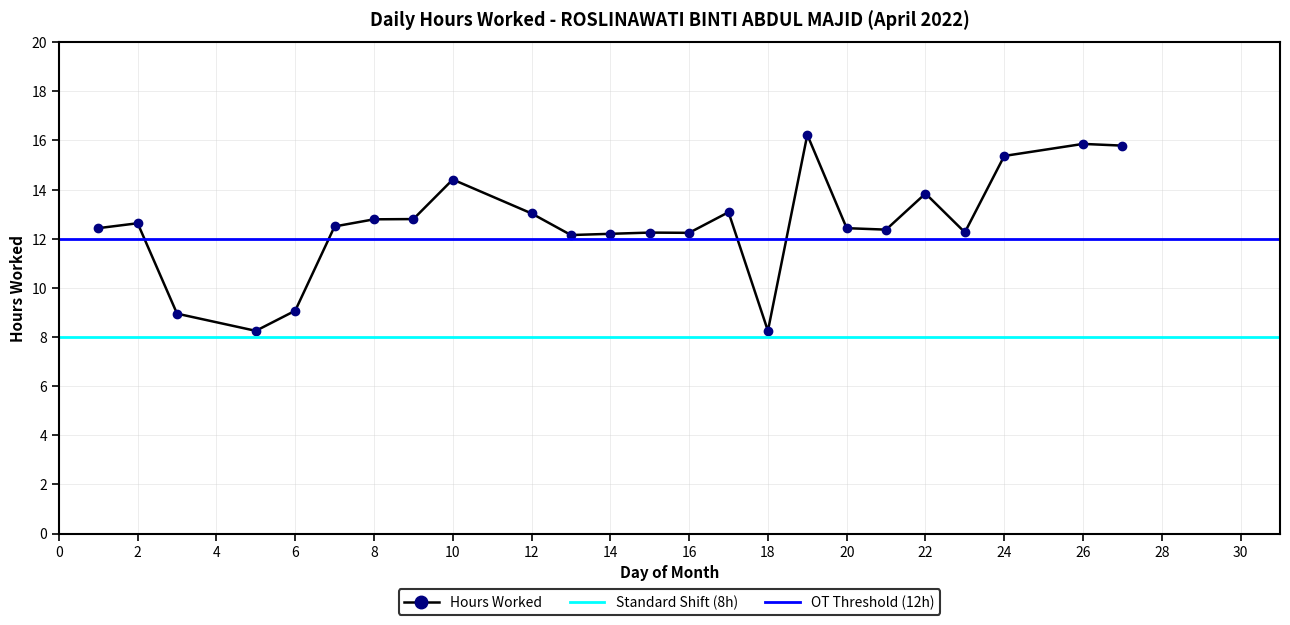

Which label corresponds to the smallest value in the chart?

5